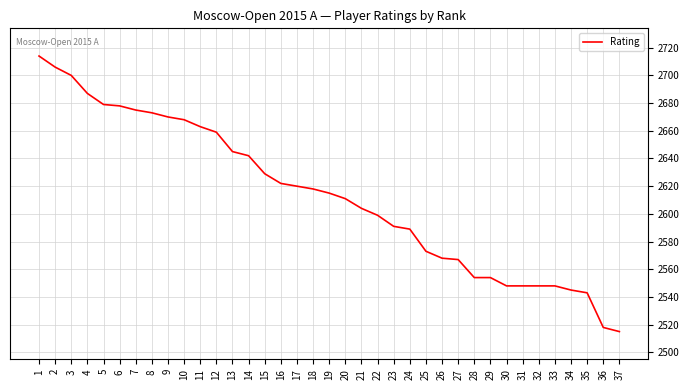

What value does the data have at 2, to the nearest 50?

2700